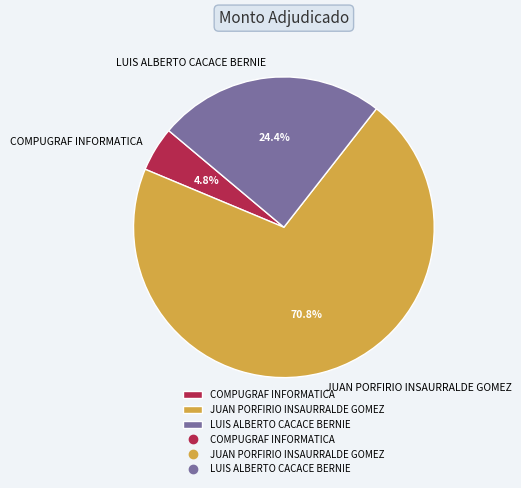

True or false: LUIS ALBERTO CACACE BERNIE accounts for 17% of the total.

False